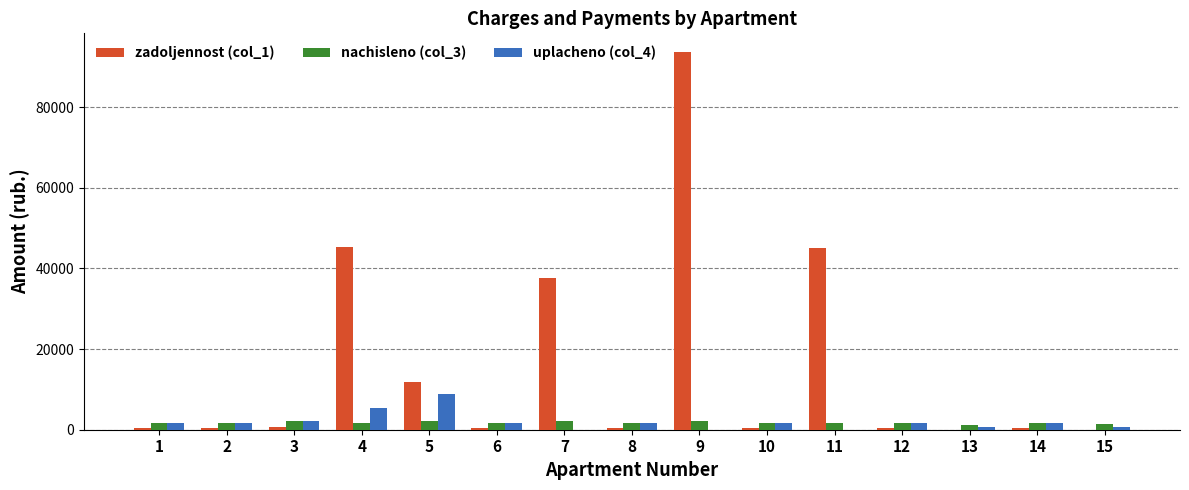

What is the sum of all nachisleno (col_3) values?

26123.1